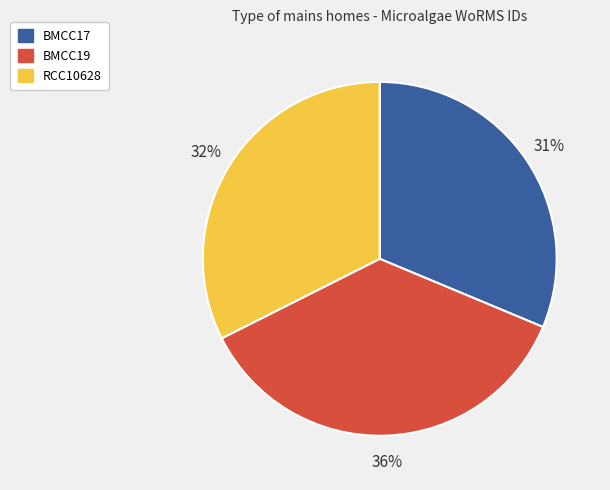

To the nearest percent, what is the difference between the largest and smallest slice percentages?

5%